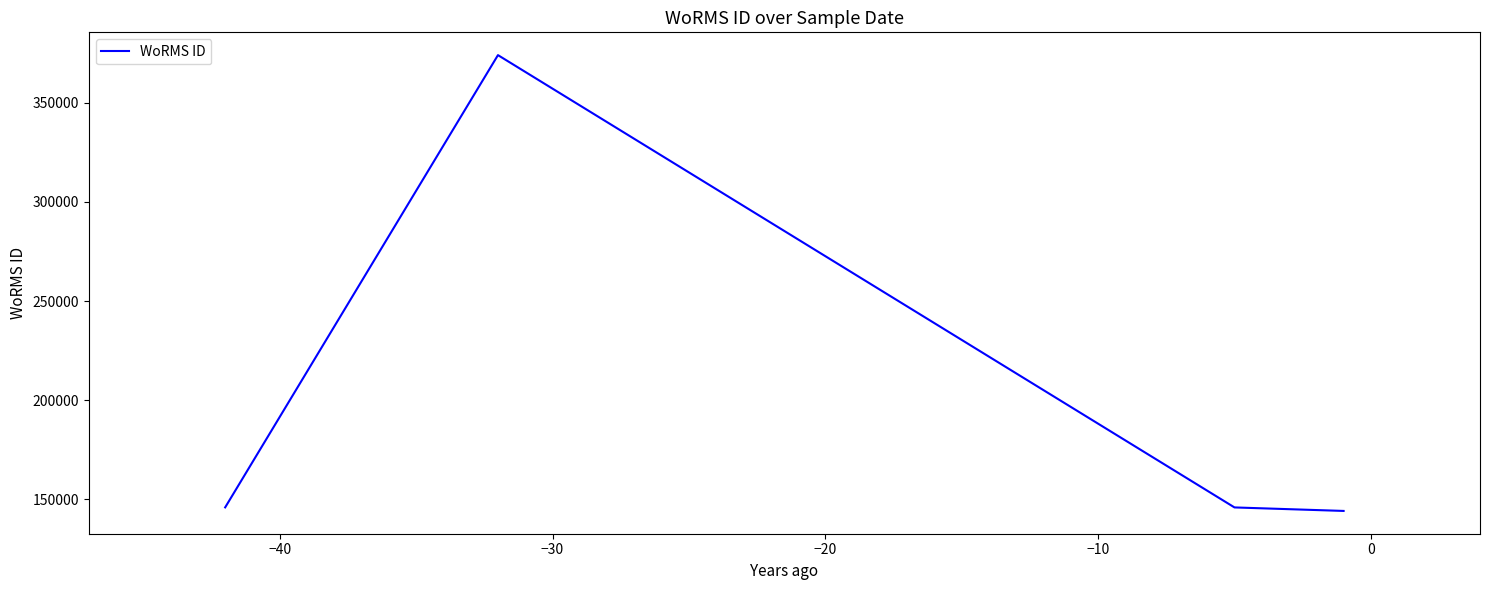

What is the average value?

202477